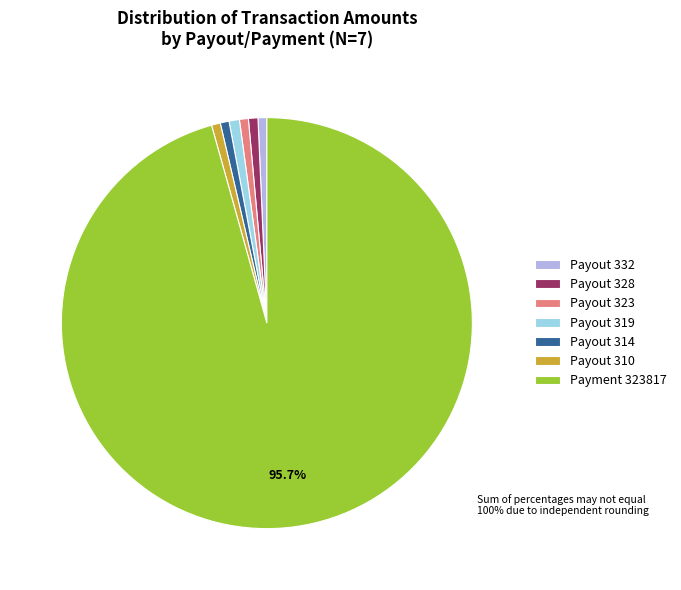

The Payout 310 slice represents 1% of the pie. True or false?

True